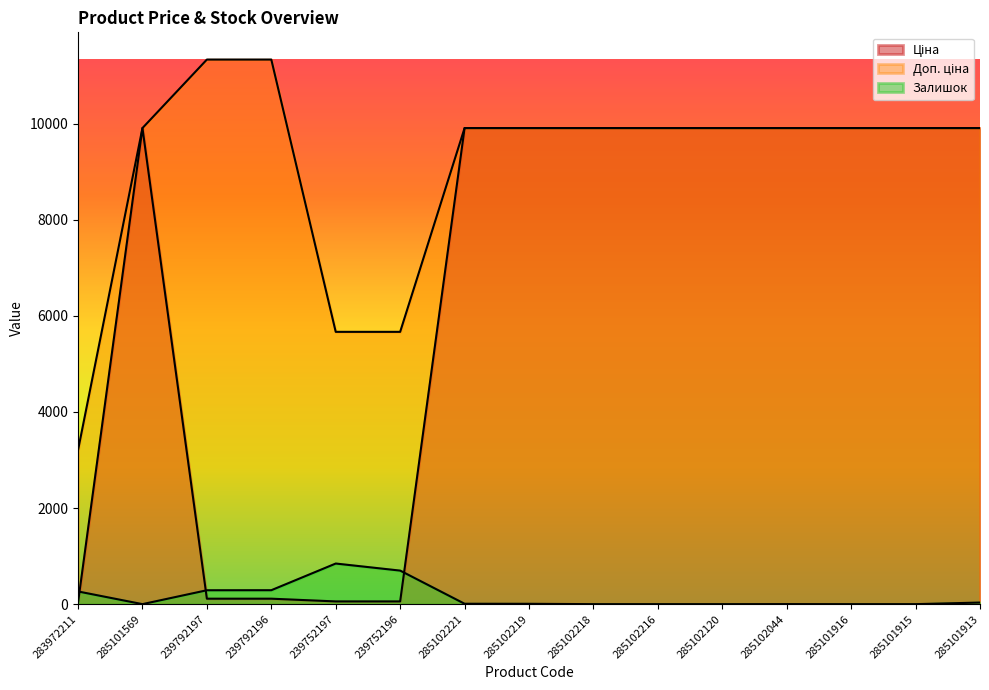

How many distinct data groups are displayed?

3